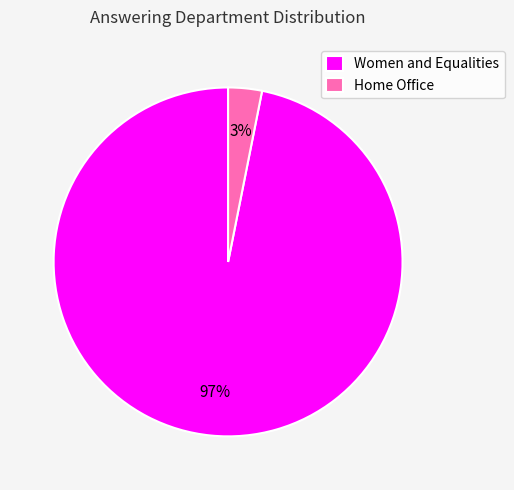

To the nearest percent, what is the difference between the Home Office and Women and Equalities slice percentages?

94%